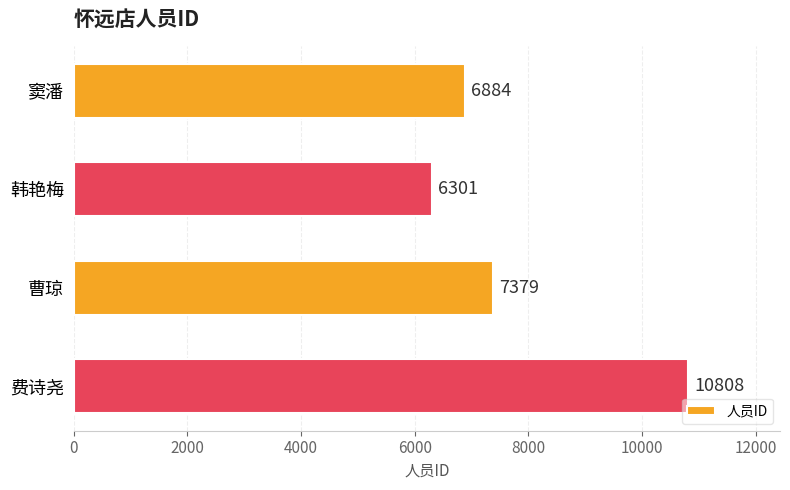

List the labels in order of value, smallest first.

韩艳梅, 窦潘, 曹琼, 费诗尧